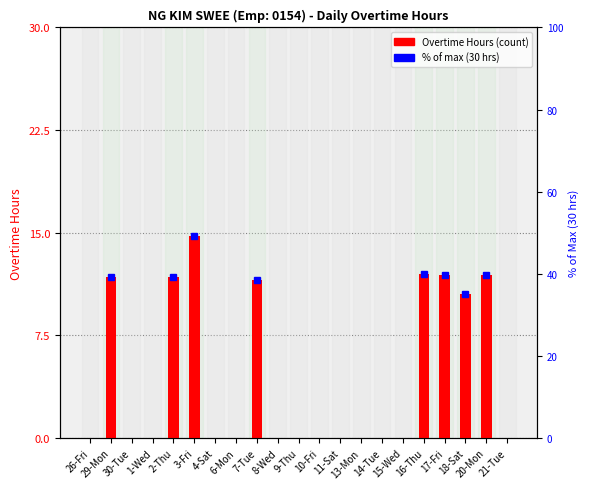

Reading left to right, list all the values displayed in this chart.

0.0	11.7	0.0	0.0	11.8	14.8	0.0	0.0	11.6	0.0	0.0	0.0	0.0	0.0	0.0	0.0	11.9	11.9	10.5	11.9	0.0